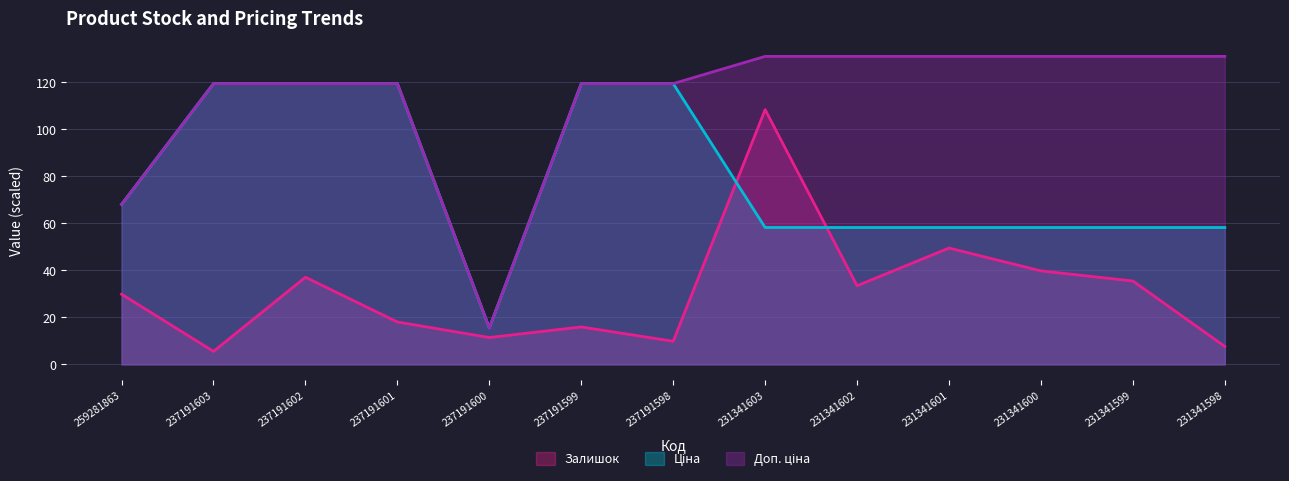

At which label does Ціна reach its peak?

237191603